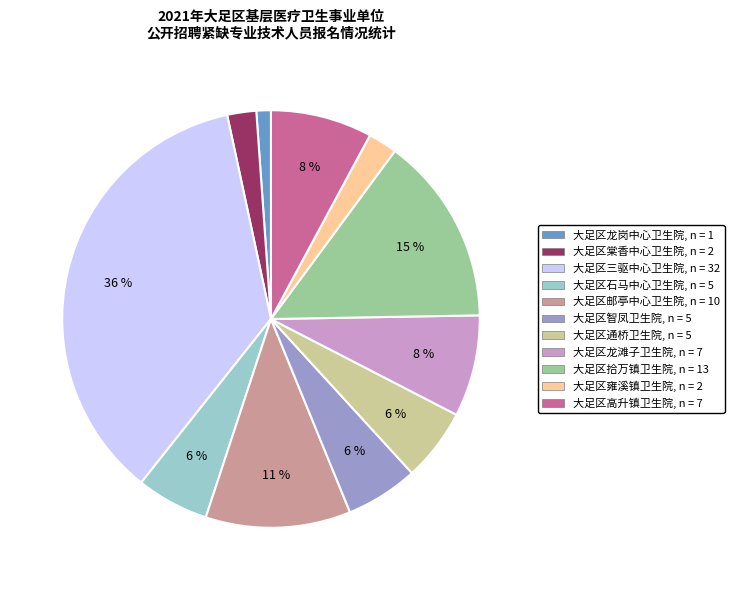

What is the smallest slice in the pie chart?

大足区龙岗中心卫生院